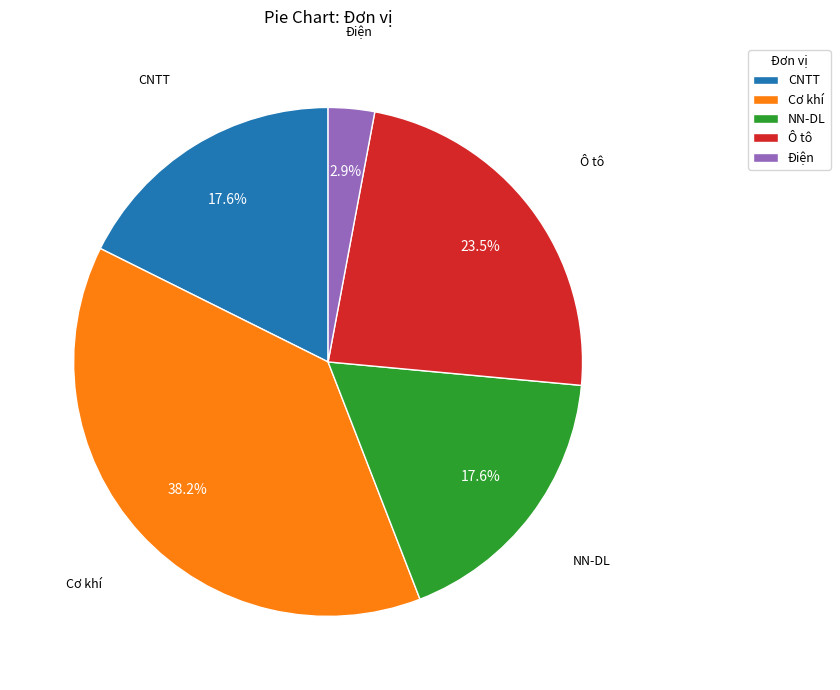

What is the ratio of the value at CNTT to the value at NN-DL?

1.0